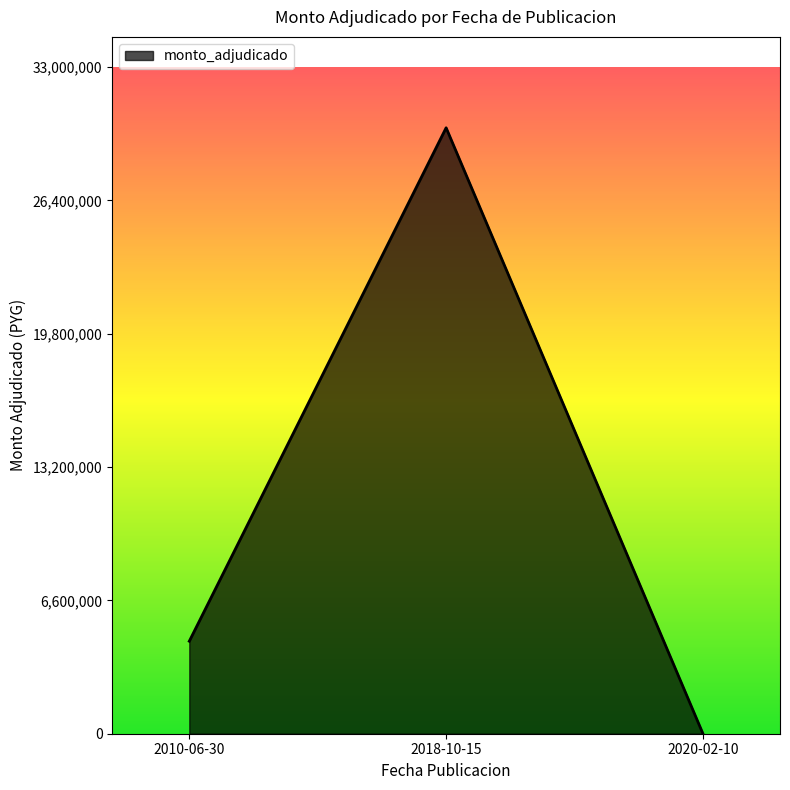

True or false: the data shows 4580000 at 2010-06-30.

True